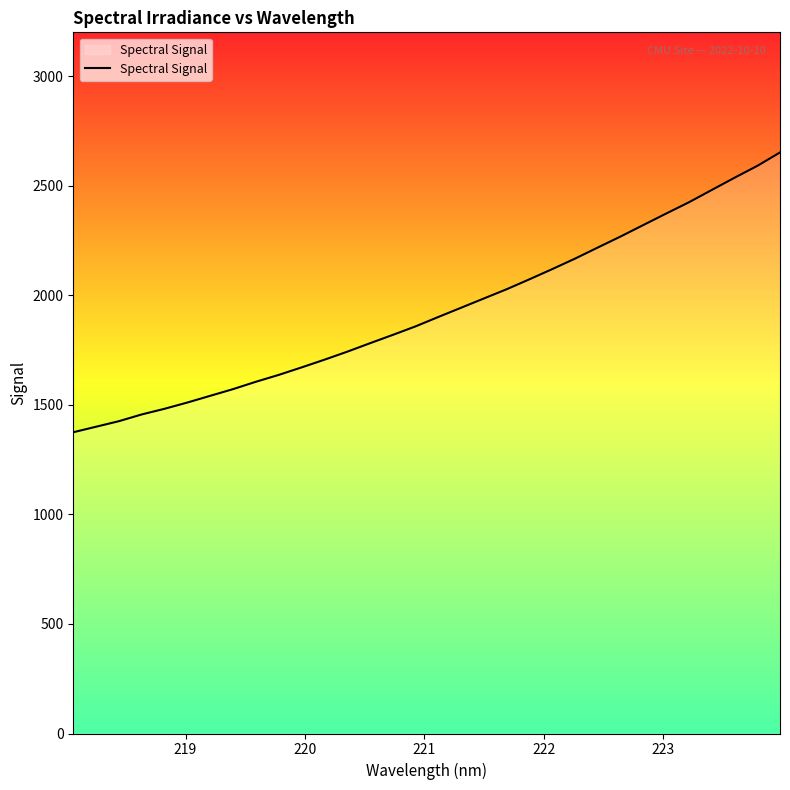

What is the difference between the maximum and minimum values?

1276.9